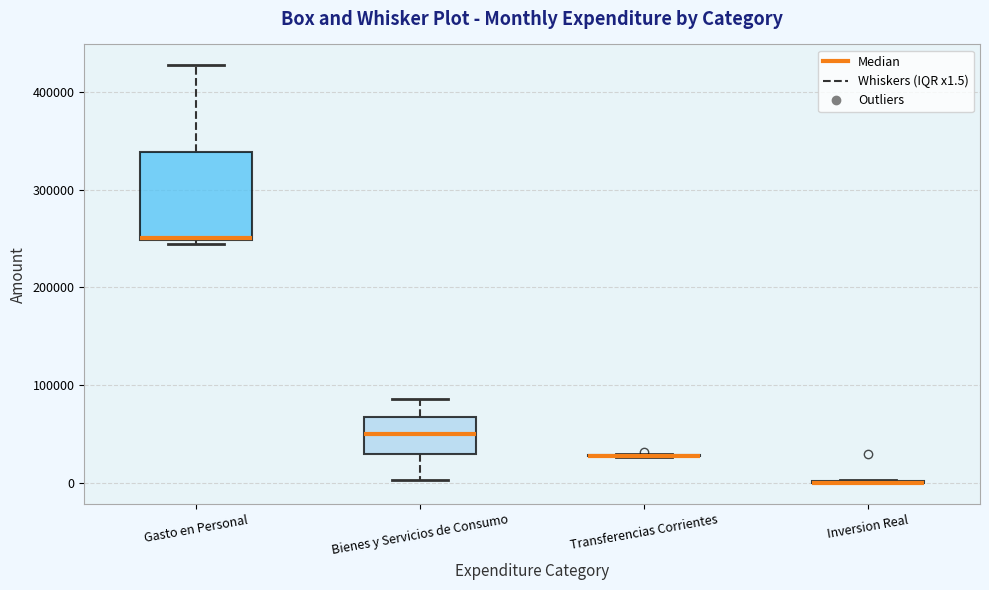

Where does the upper whisker of the box for Bienes y Servicios de Consumo end on the y-axis? The values are not printed on the chart, so give them approximately, as read against the axis.

90000